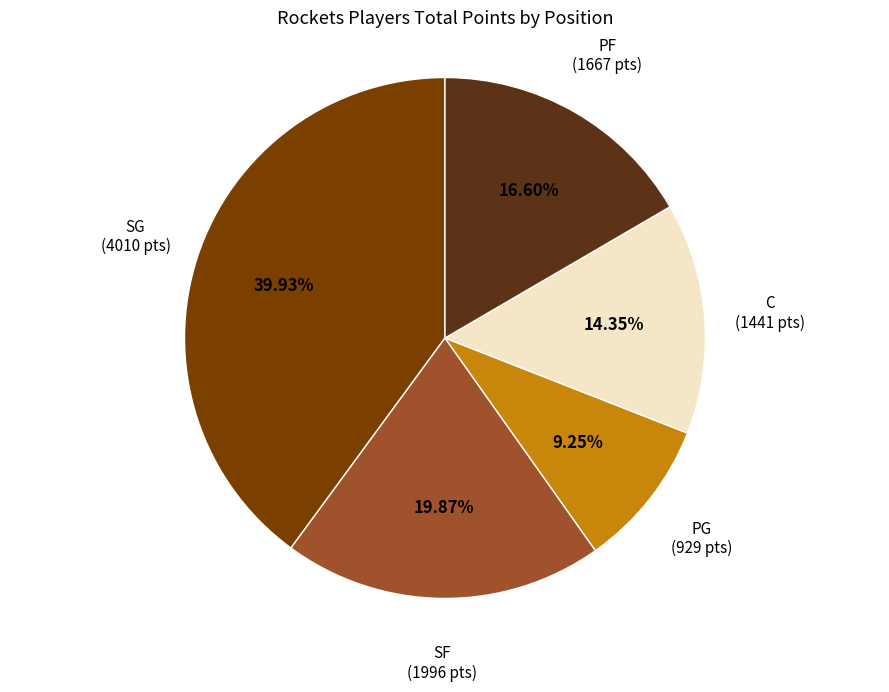

How many segments does this pie chart have?

5